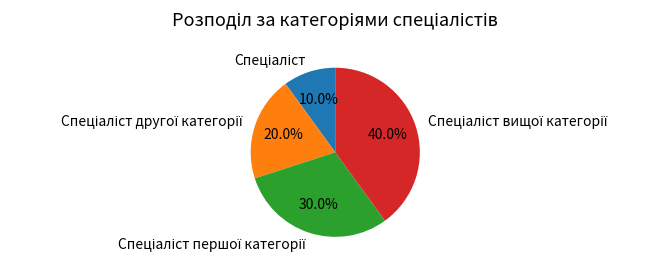

Is there any slice that represents more than half of the pie?

No